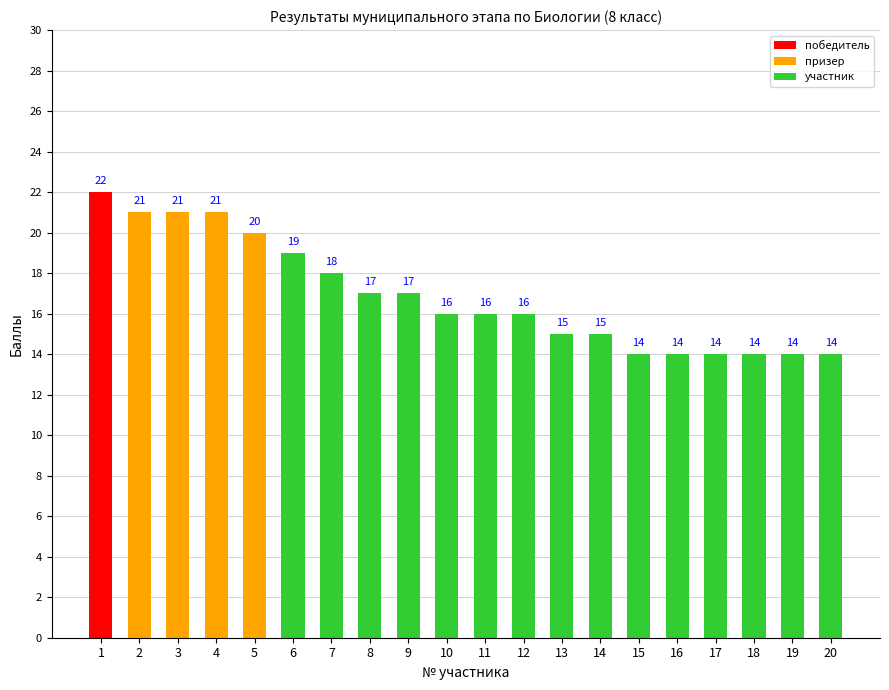

What is the sum of the values at 10 and 3?

37